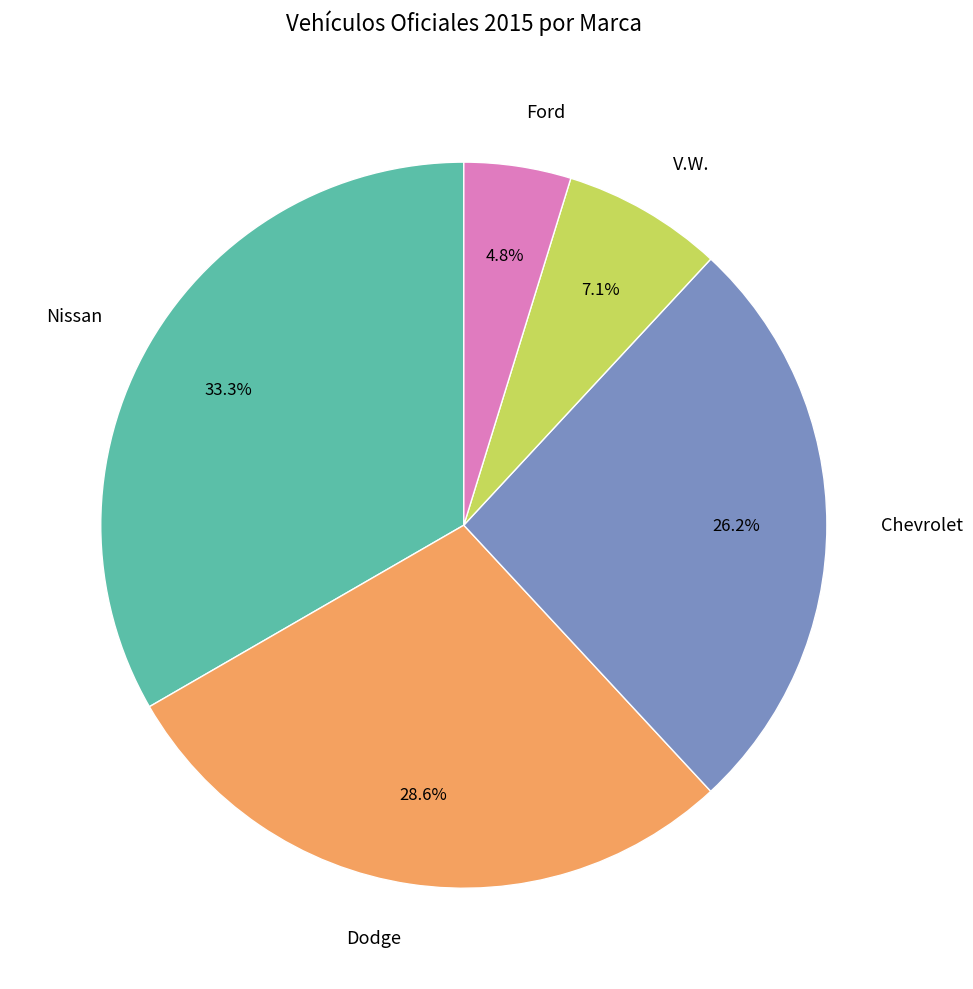

Does V.W. account for over 50% of the chart?

No